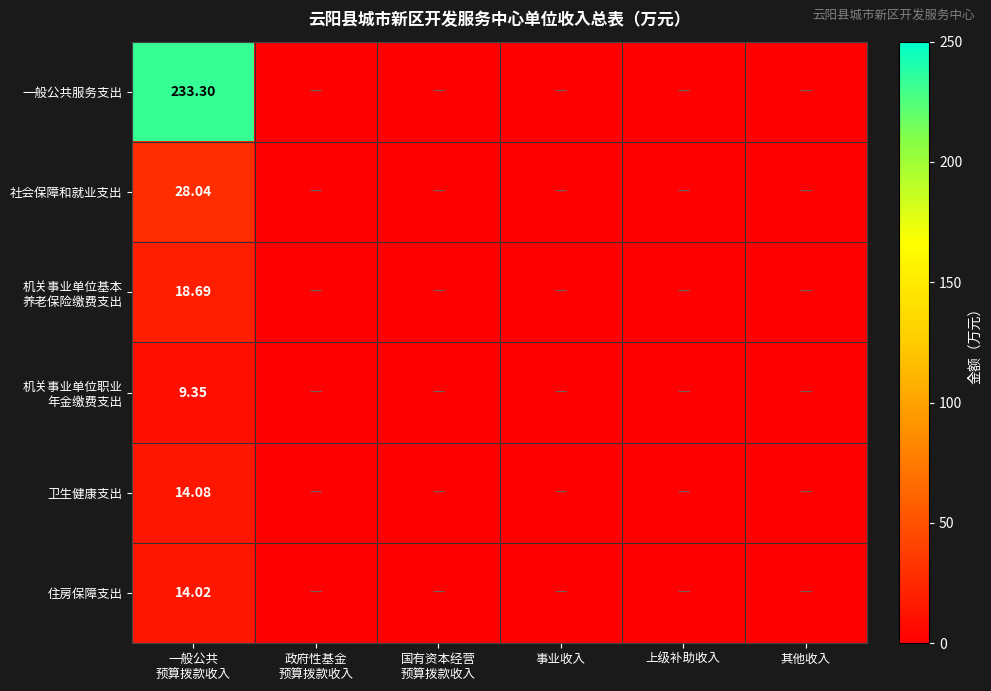

Rank the series by their maximum value, from highest to lowest.

一般公共服务支出, 社会保障和就业支出, 机关事业单位基本 养老保险缴费支出, 卫生健康支出, 住房保障支出, 机关事业单位职业 年金缴费支出